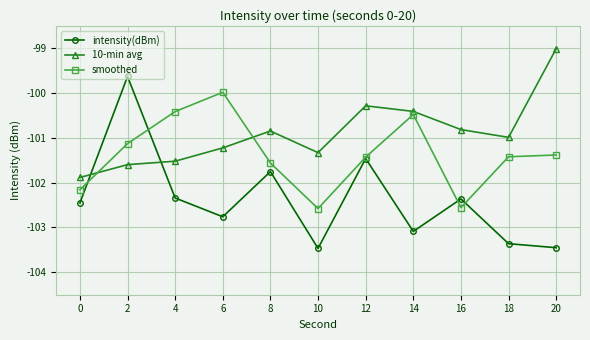

Does the chart have visible grid lines?

Yes